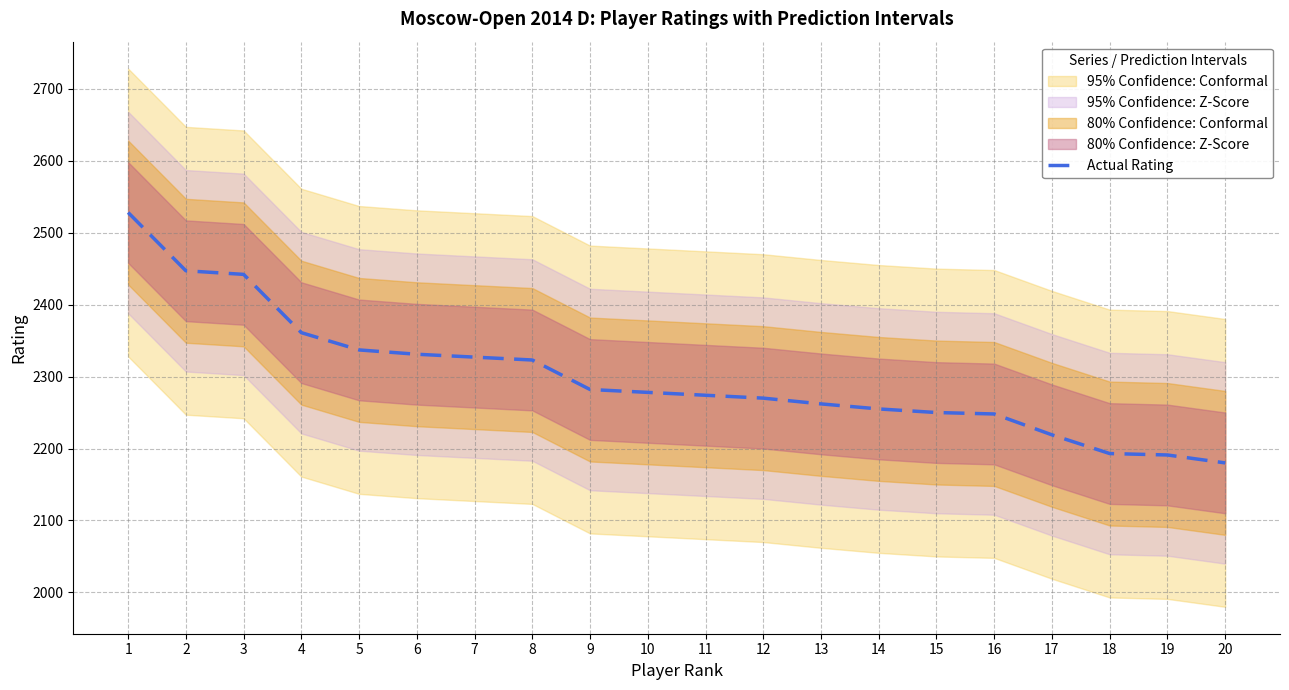

List the labels in order of value, largest first.

1, 2, 3, 4, 5, 6, 7, 8, 9, 10, 11, 12, 13, 14, 15, 16, 17, 18, 19, 20